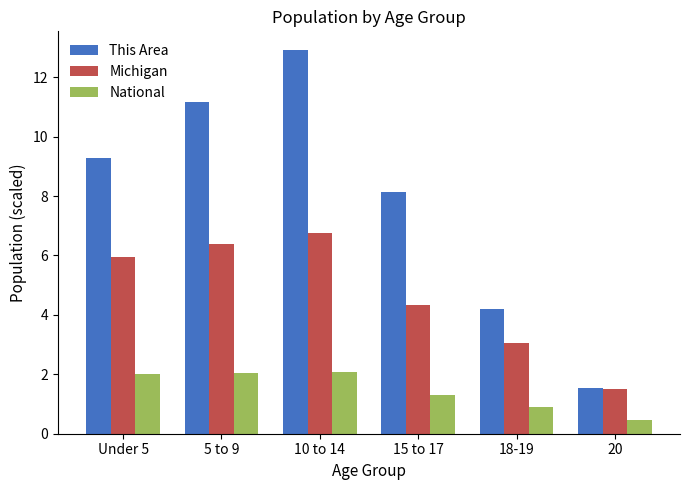

What is the difference between the This Area values at 15 to 17 and Under 5?

1.1